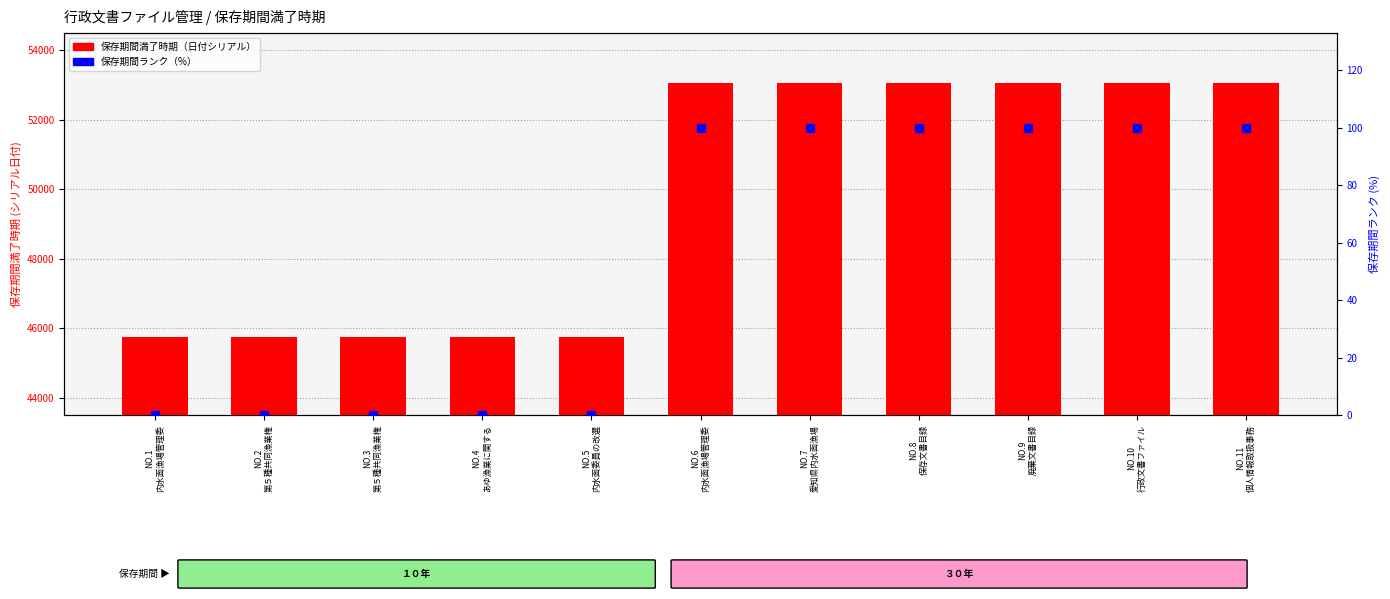

Which series has the largest Y range (max minus min)?

保存期間満了時期